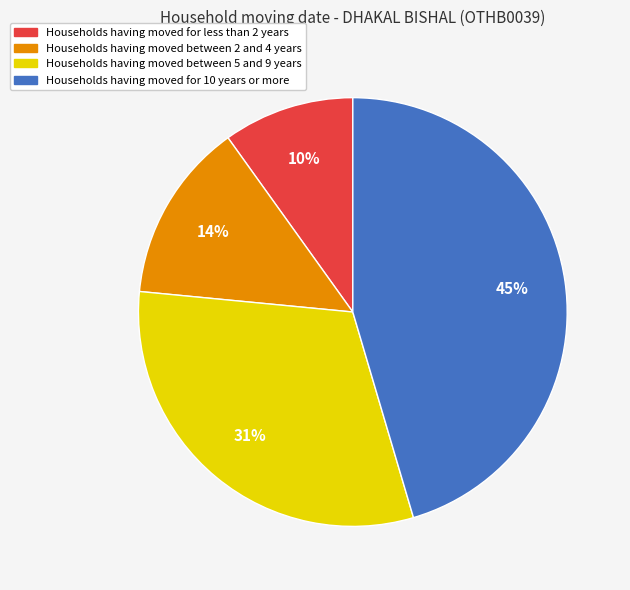

Combined, do Households having moved for less than 2 years and Households having moved for 10 years or more account for over 50%?

Yes